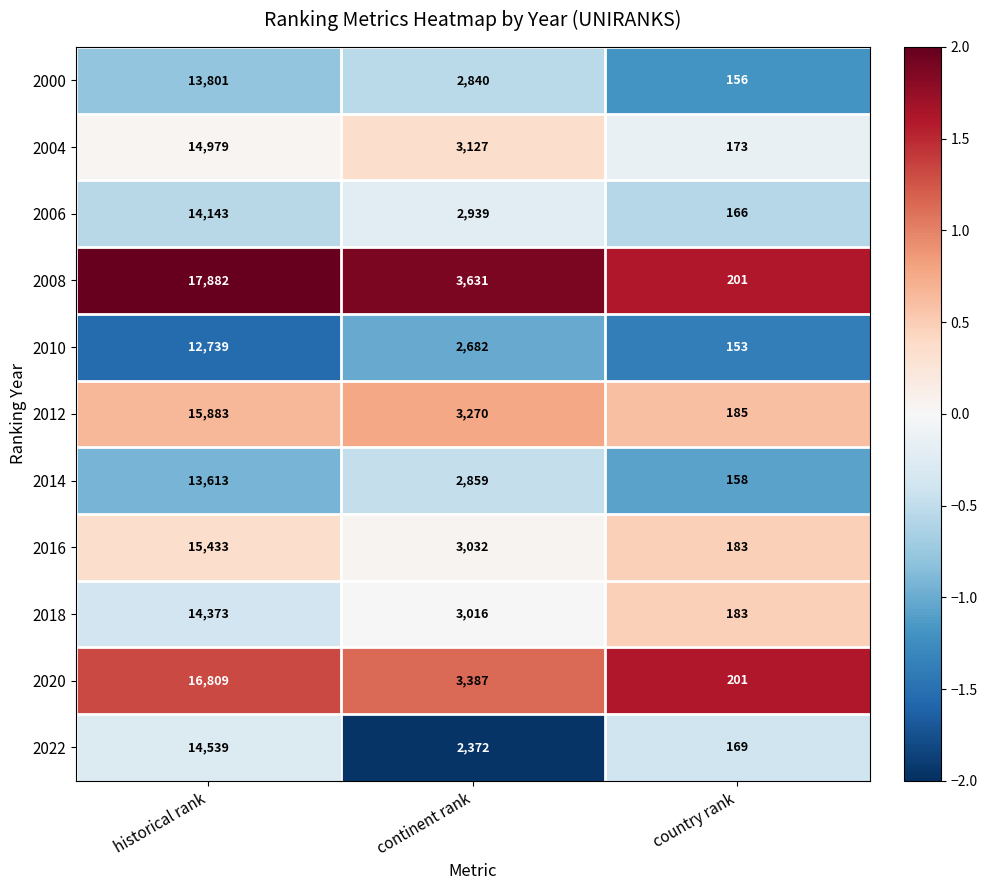

How many 2016 values are between 183 and 15433?

3